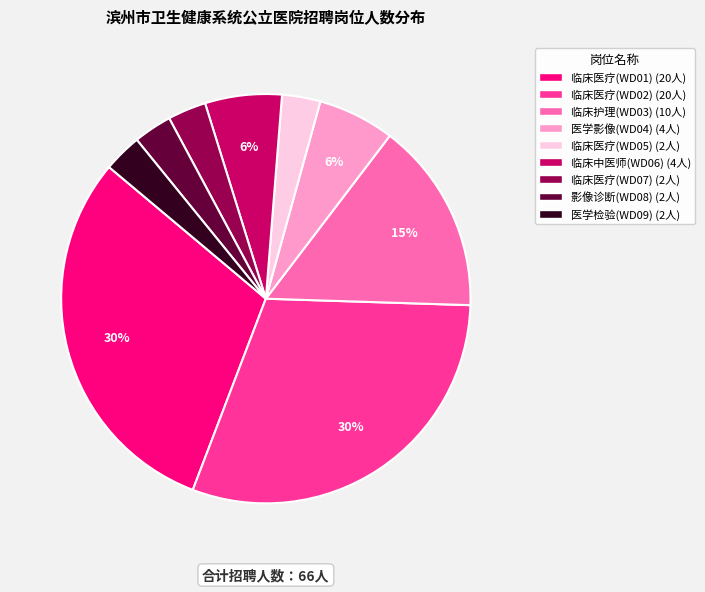

Is the sum of 临床医疗(WD05) and 临床护理(WD03) greater than half?

No